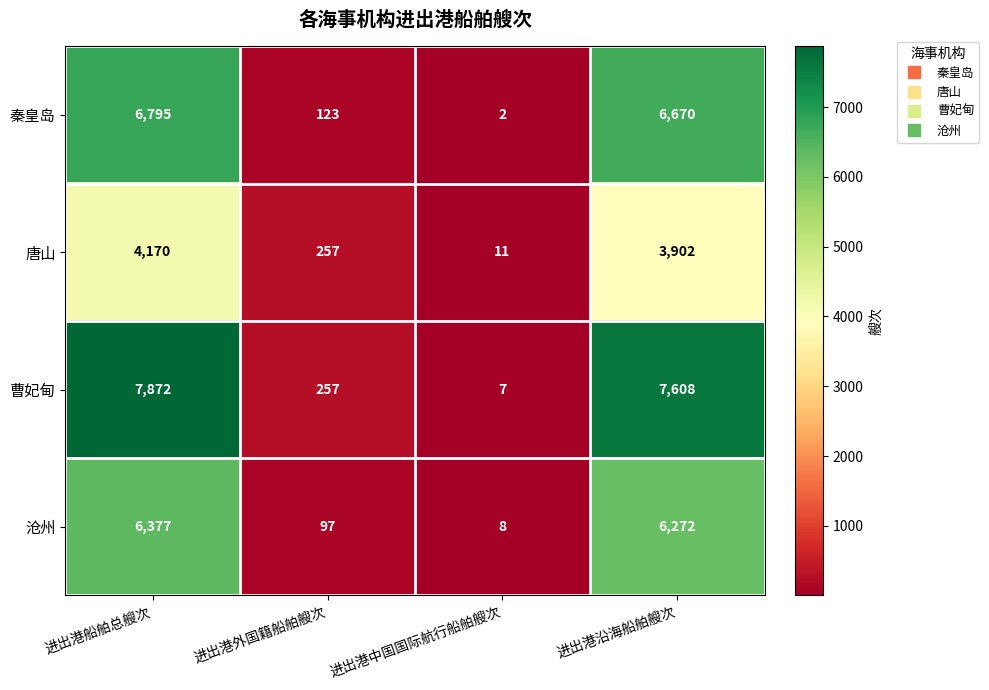

At 进出港沿海船舶艘次, list the series in order from largest to smallest.

曹妃甸, 秦皇岛, 沧州, 唐山